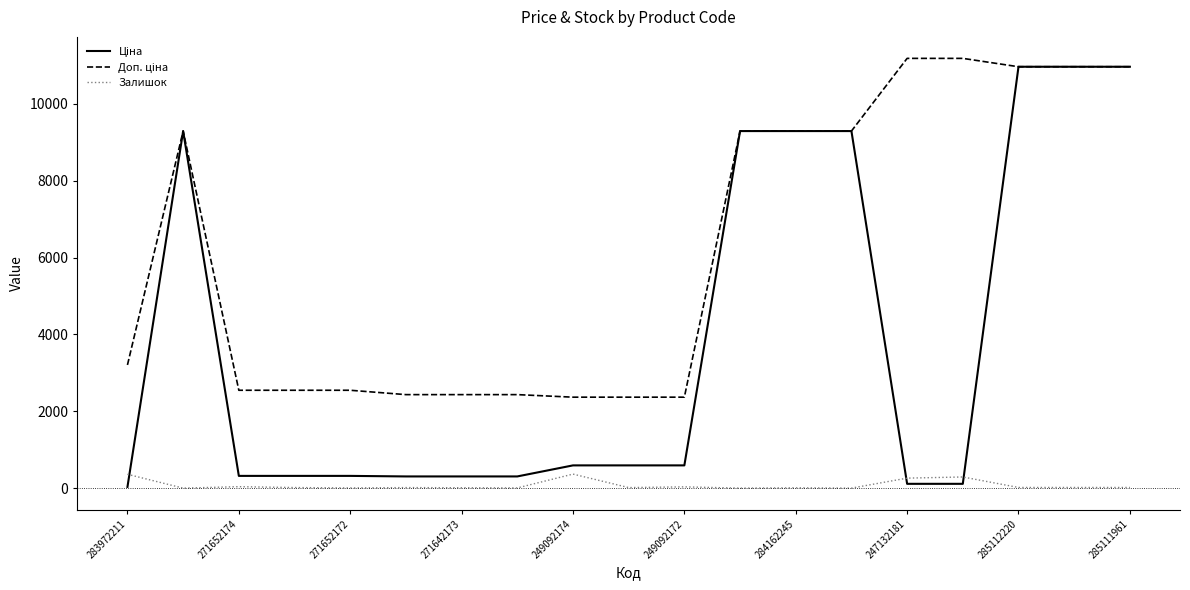

How many lines are shown in the chart?

3